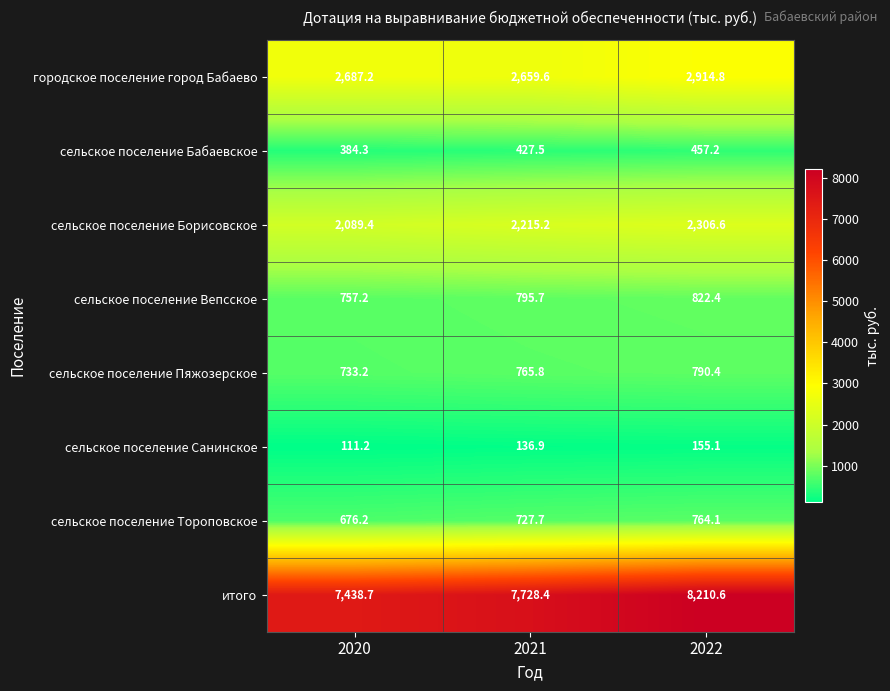

List the series in order of their peak value, lowest first.

сельское поселение Санинское, сельское поселение Бабаевское, сельское поселение Тороповское, сельское поселение Пяжозерское, сельское поселение Вепсское, сельское поселение Борисовское, городское поселение город Бабаево, итого